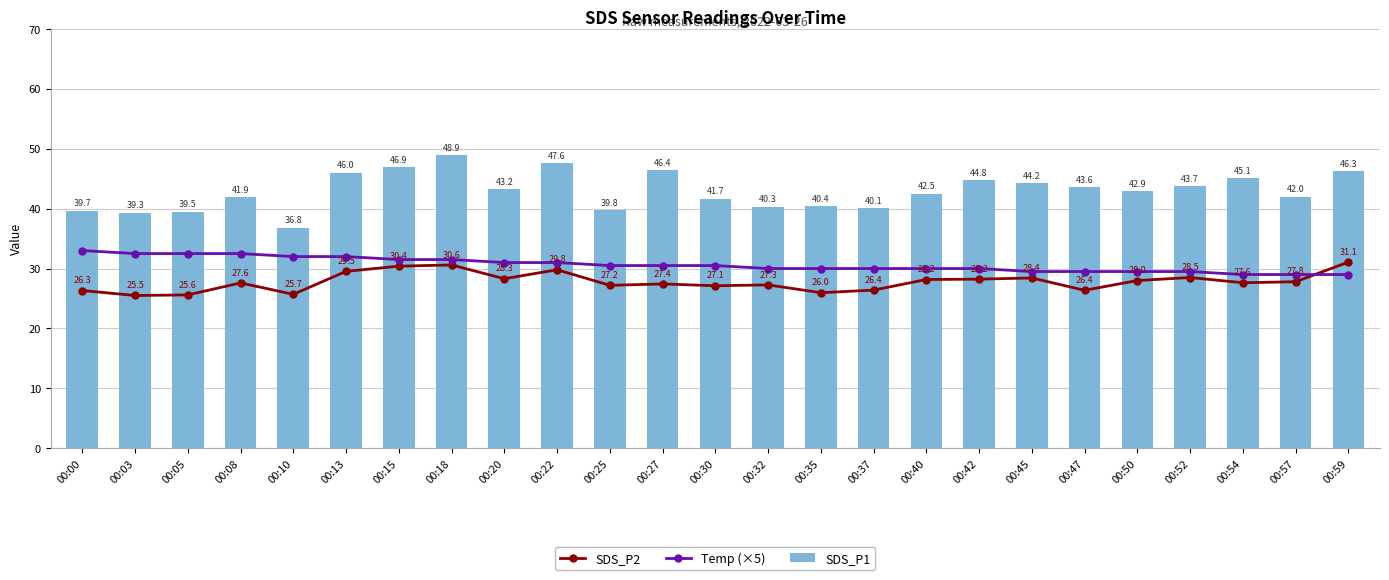

The value of Temp (×5) at 00:10 is 32.0. True or false?

True